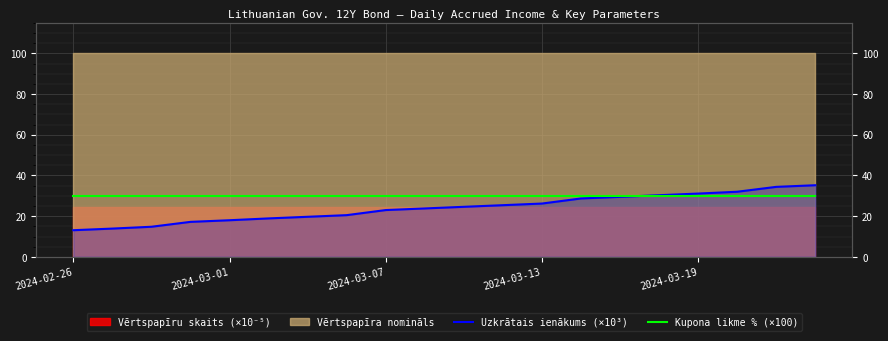

Which has a higher value, 8 or 18?

18